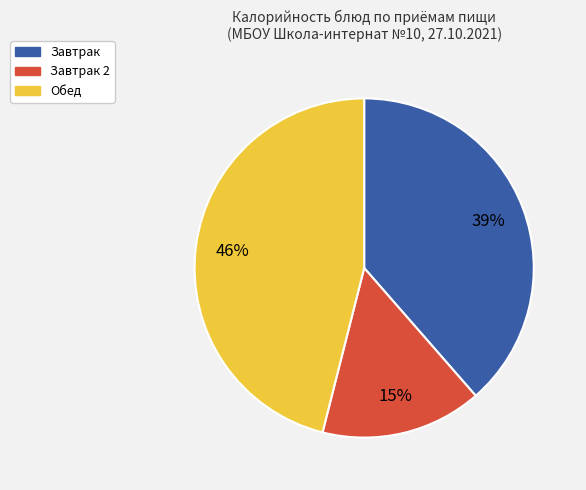

To the nearest percent, what is the average slice percentage?

33%